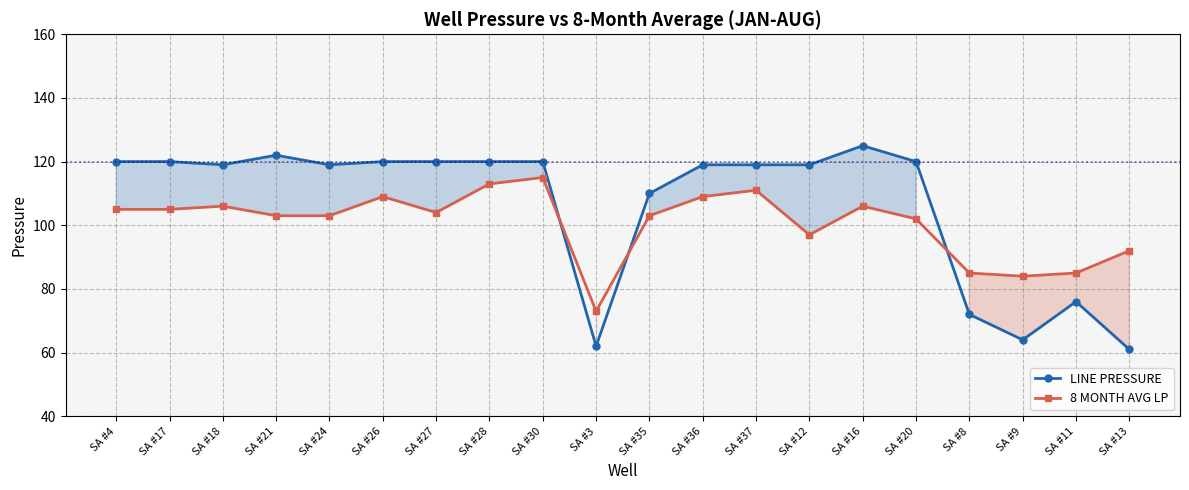

What is the total value across all series at SA #12?

216